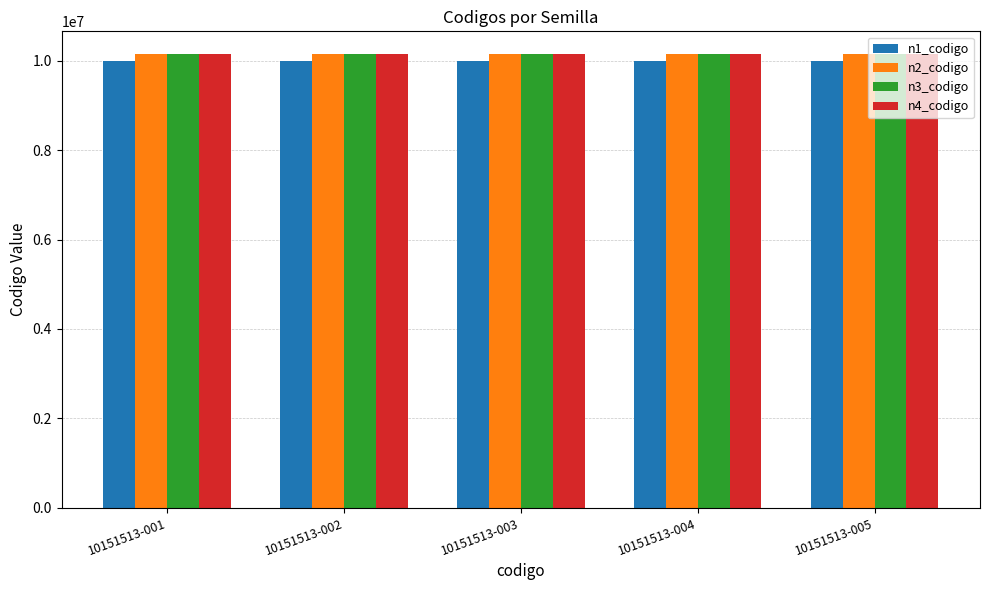

Reading left to right, transcribe all the data shown in this chart.

n1_codigo: 10151513-001=10000000	10151513-002=10000000	10151513-003=10000000	10151513-004=10000000	10151513-005=10000000
n2_codigo: 10151513-001=10150000	10151513-002=10150000	10151513-003=10150000	10151513-004=10150000	10151513-005=10150000
n3_codigo: 10151513-001=10151500	10151513-002=10151500	10151513-003=10151500	10151513-004=10151500	10151513-005=10151500
n4_codigo: 10151513-001=10151513	10151513-002=10151513	10151513-003=10151513	10151513-004=10151513	10151513-005=10151513